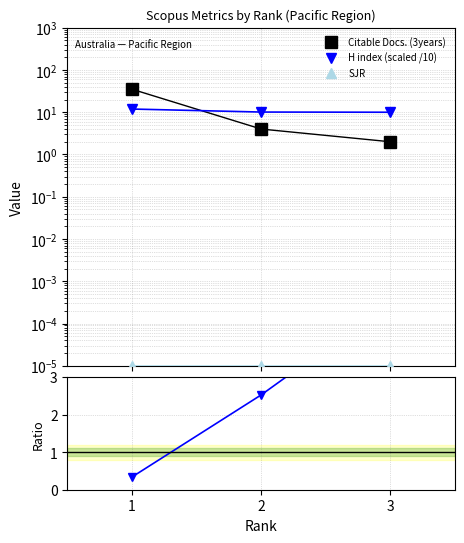

Where is H index (scaled /10) nearest to the value 10?

3